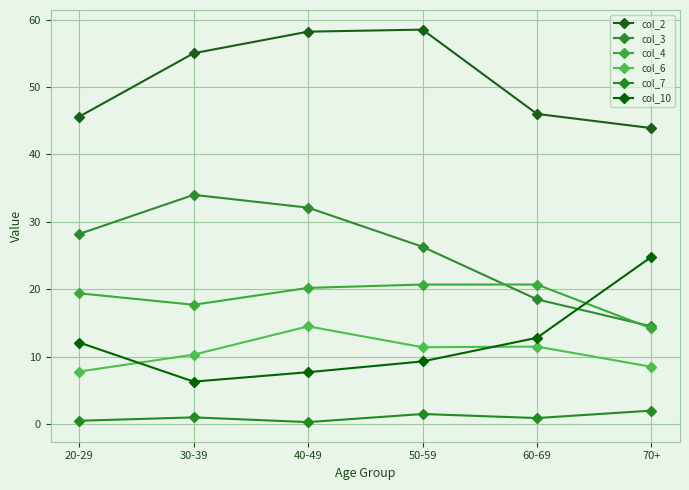

True or false: col_7 and col_6 cross at least once.

False